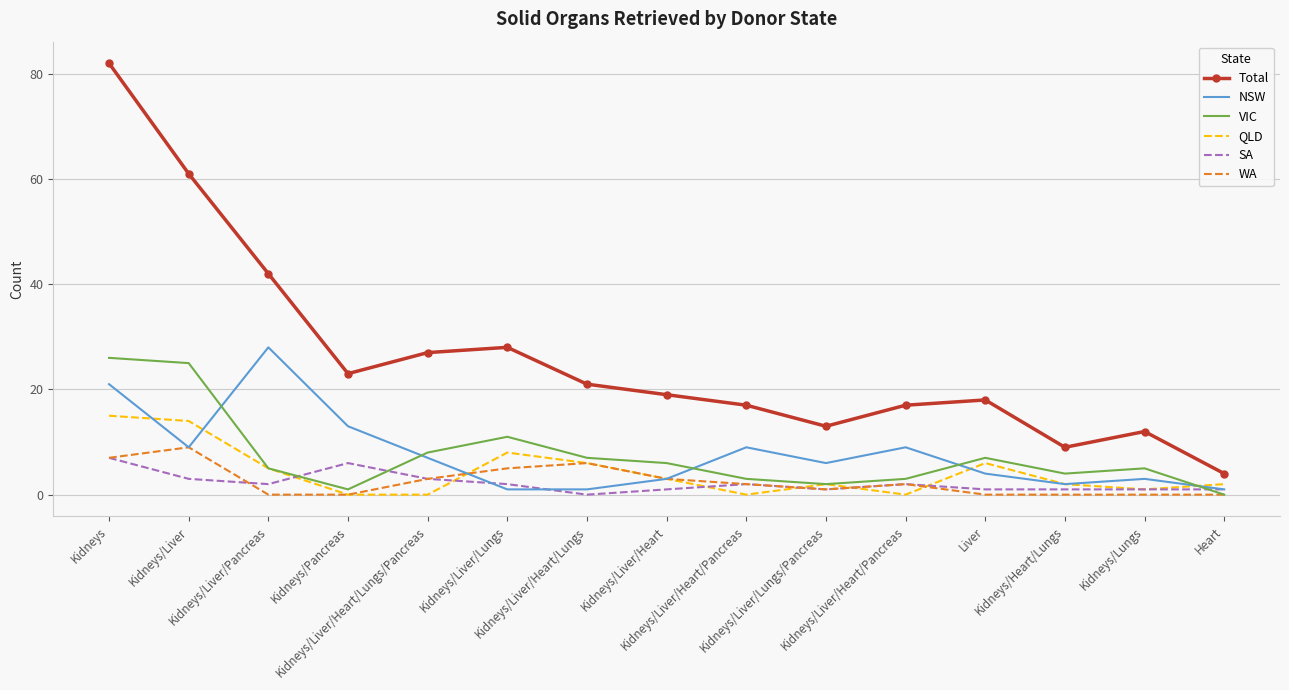

Rank the series at Kidneys/Liver/Pancreas from lowest to highest value.

WA, SA, VIC, QLD, NSW, Total